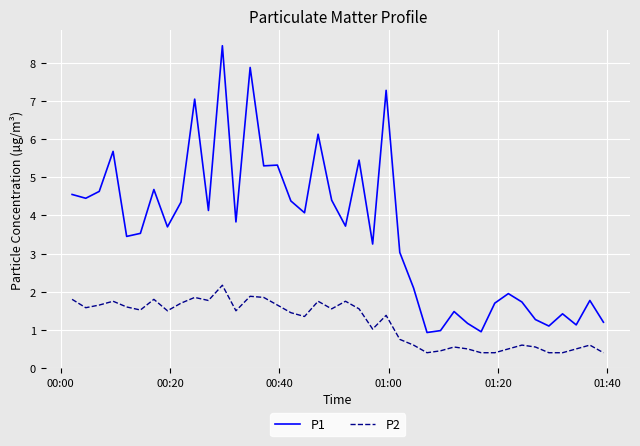

True or false: P1 and P2 intersect in this chart.

False